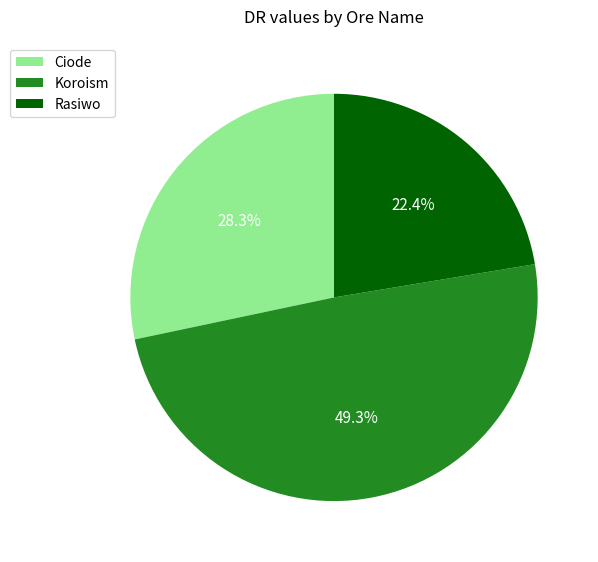

To the nearest percent, what is the difference between the largest and smallest slice percentages?

27%